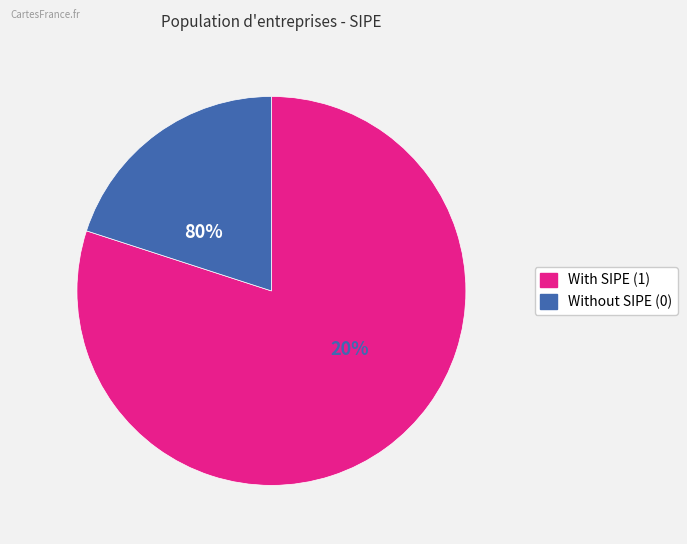

Is it true that cristina-raquel-silva-cabrera is 16% of the pie?

False